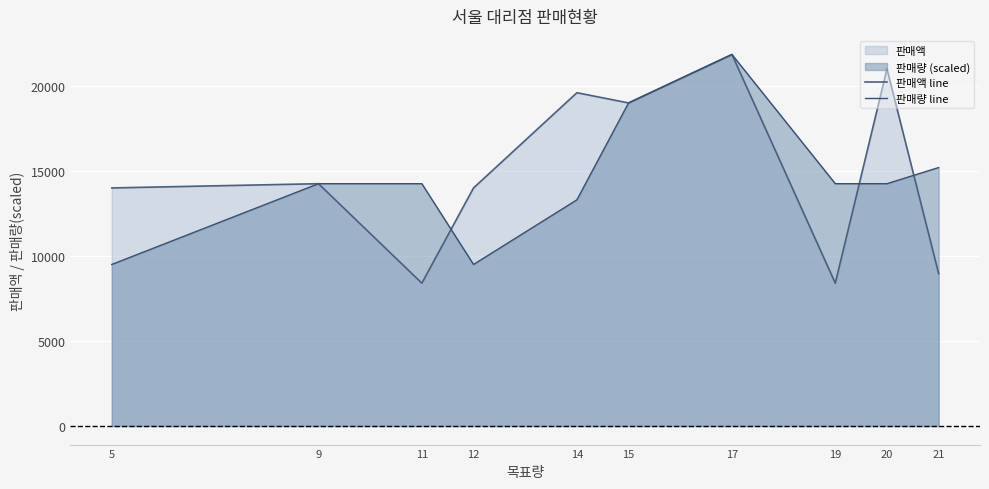

True or false: 판매액 line has more than 0 points higher than both neighbors.

True